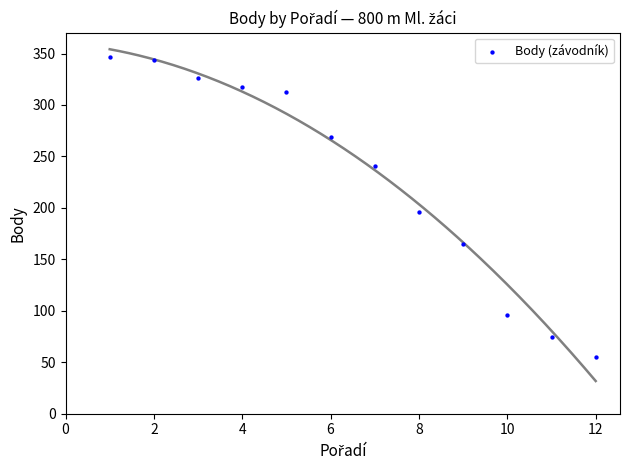

What Y value in the scatter plot is closest to 201?

196